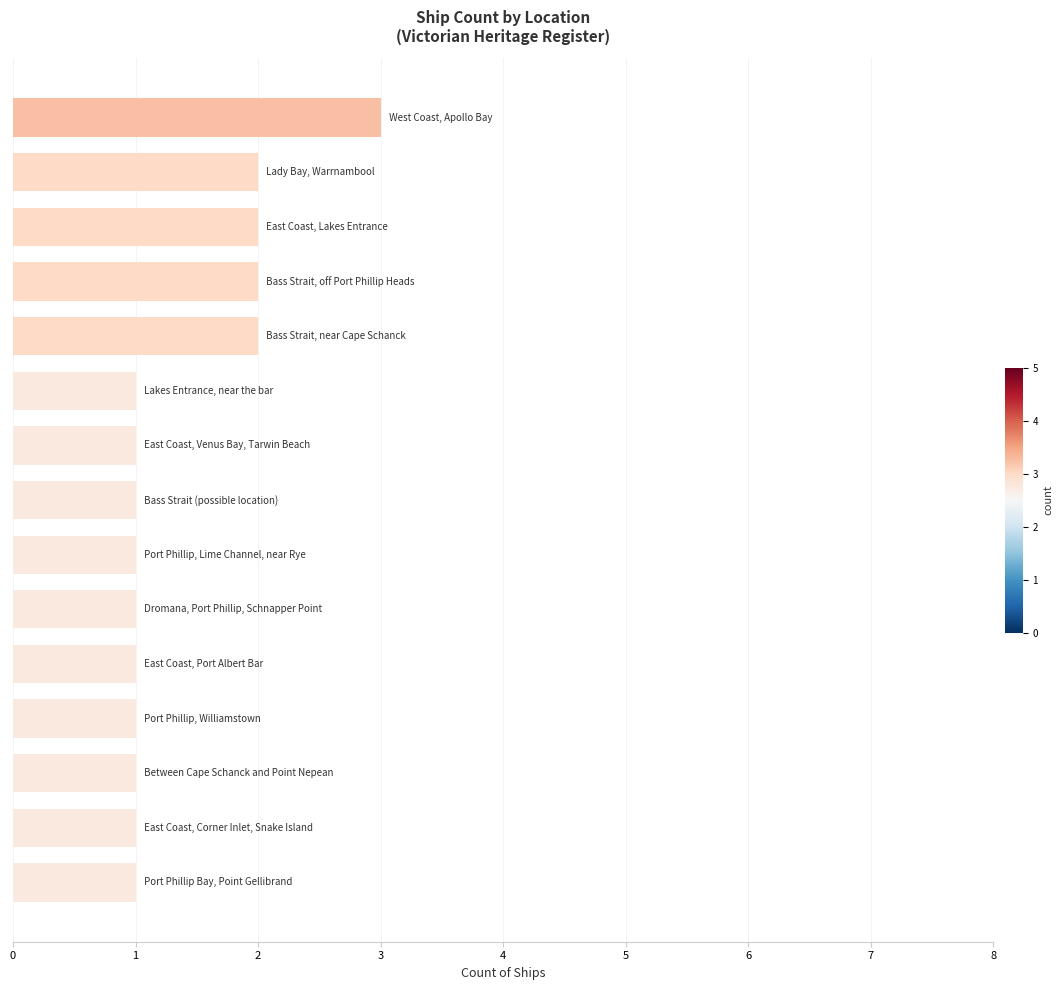

What is the sum of all values?

21